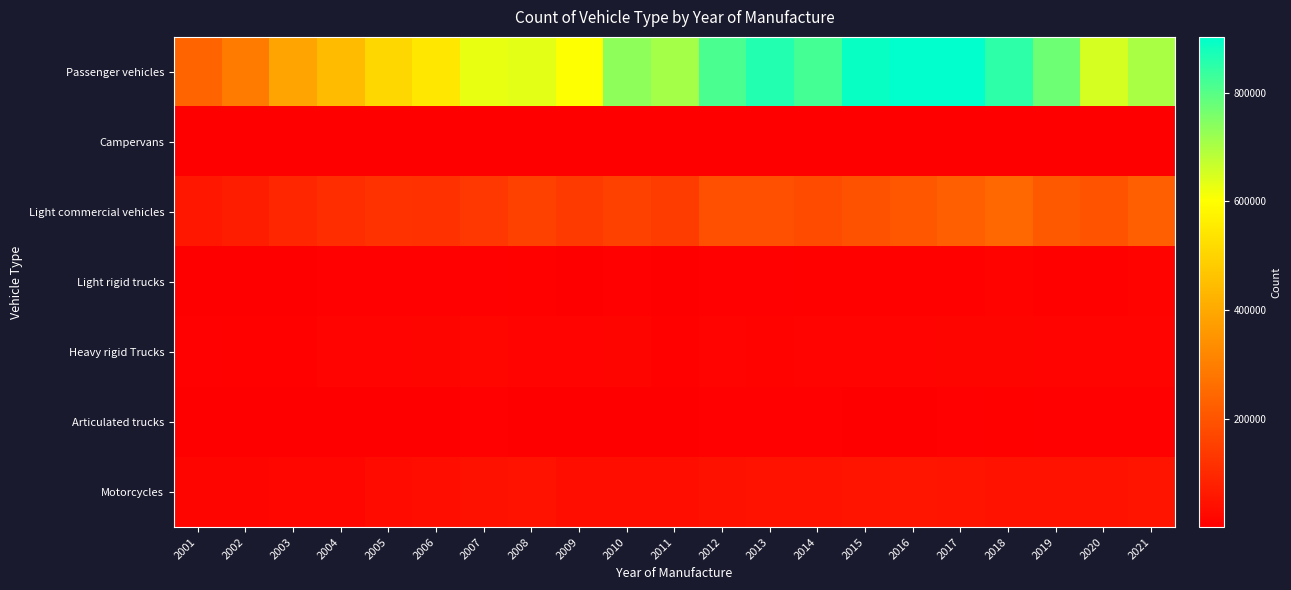

What is the greatest value displayed?

902423